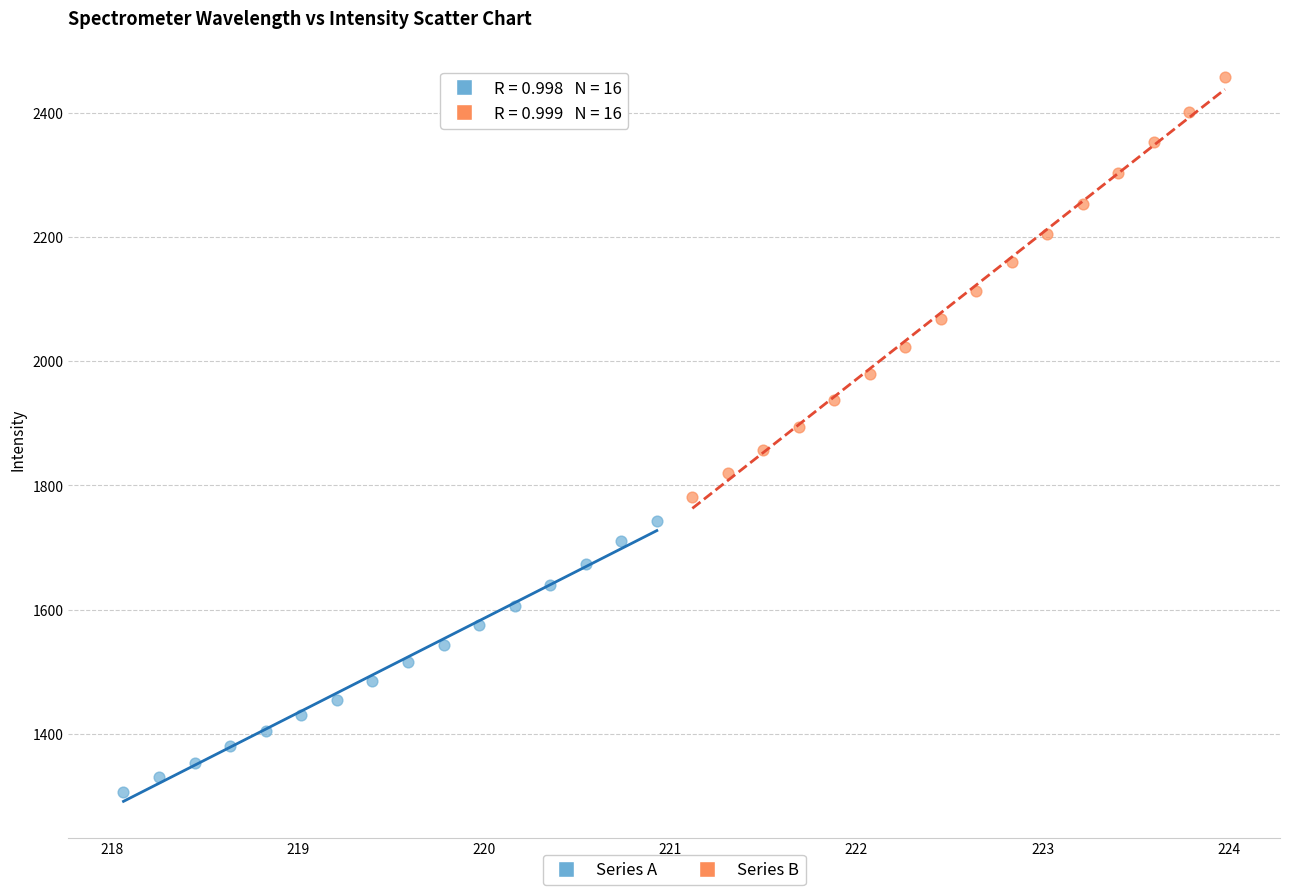

Which series contains the lowest Y value?

Series A